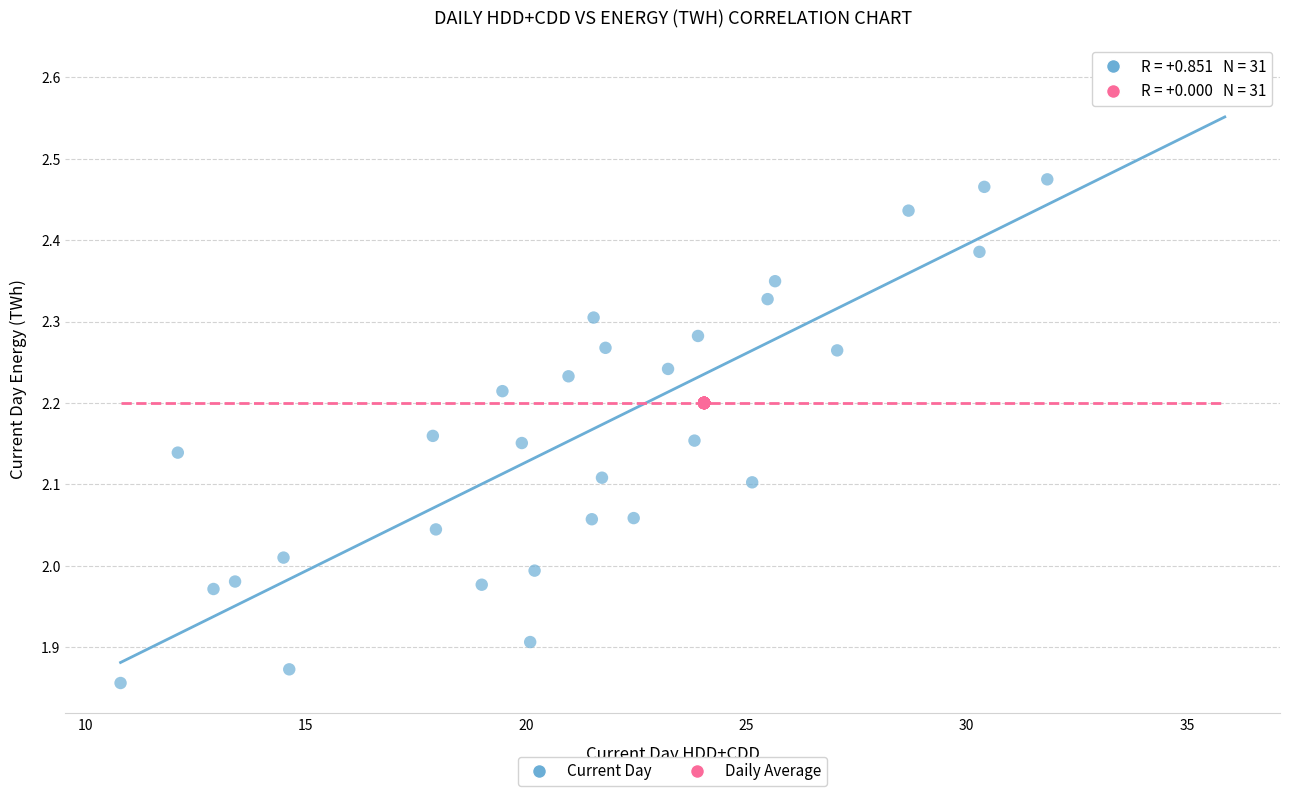

Which series reaches the maximum Y coordinate?

Current Day